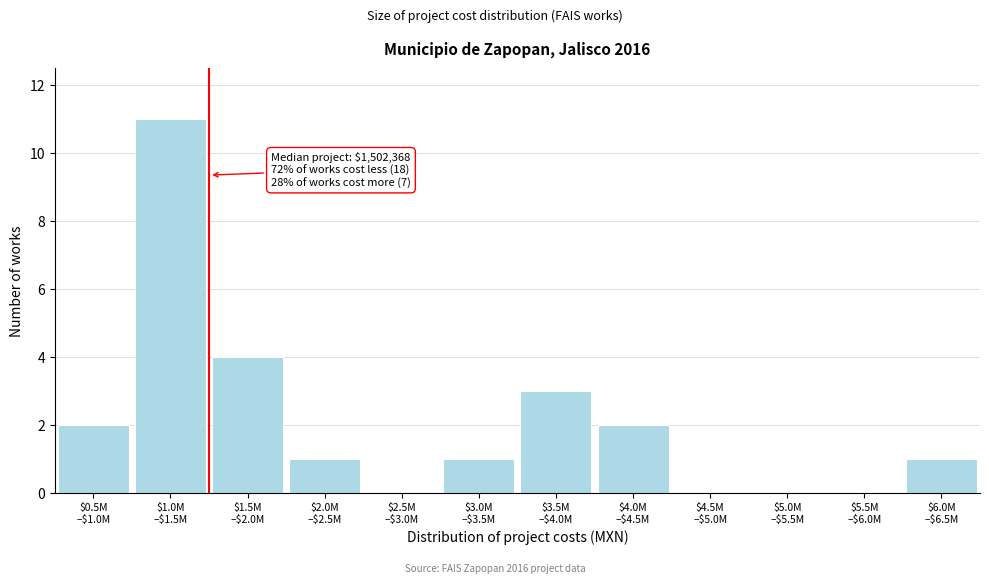

What is the greatest value displayed?

11